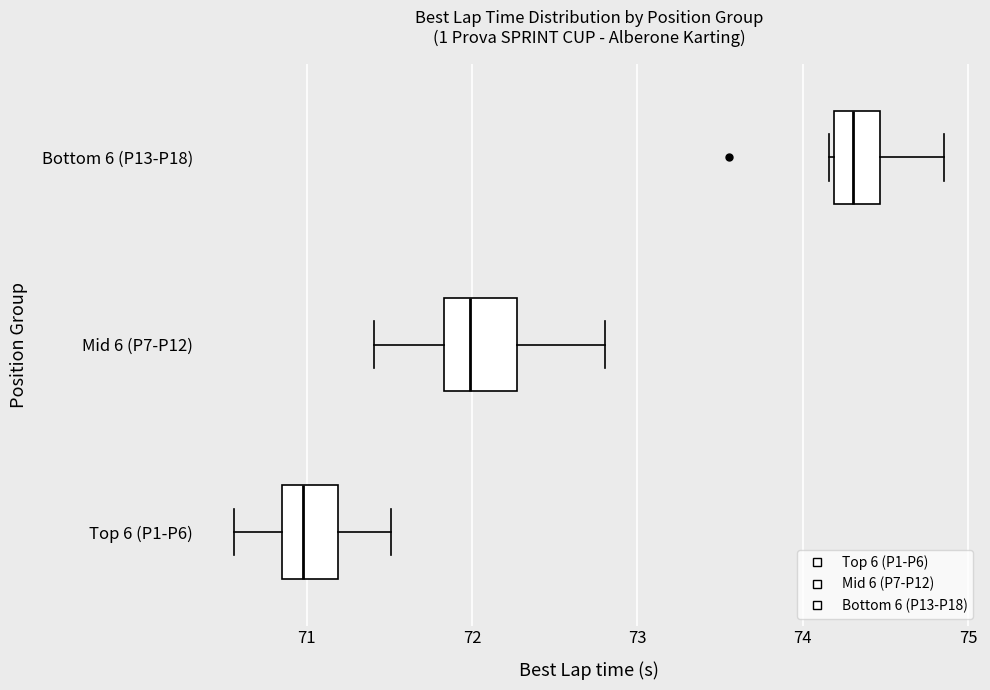

Which box is the widest, from its left edge to its right edge?

Mid 6 (P7-P12)